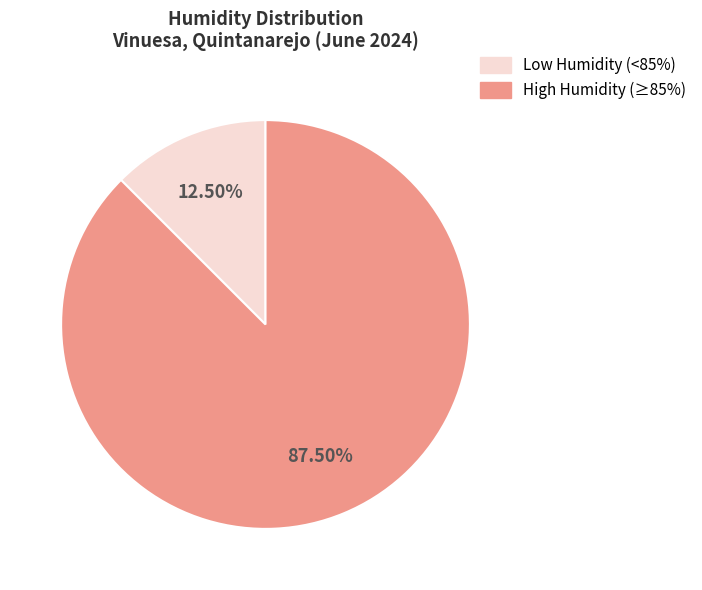

How many slices are in this pie chart?

2